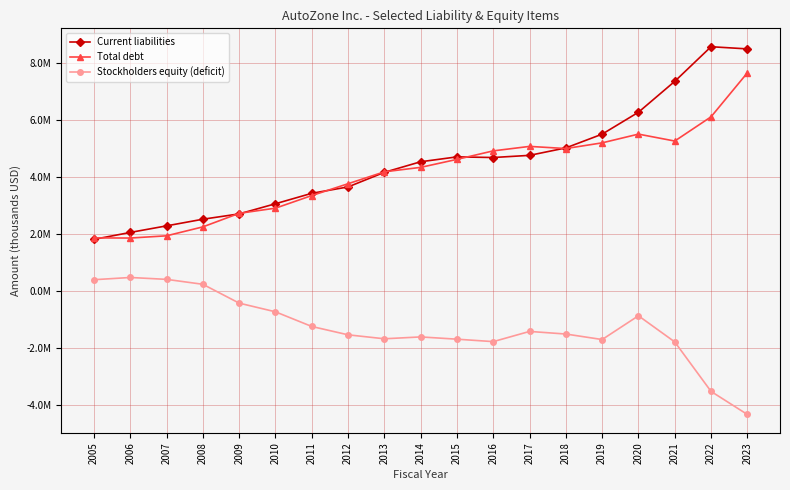

At which label is Total debt closest to 4762853?

2015